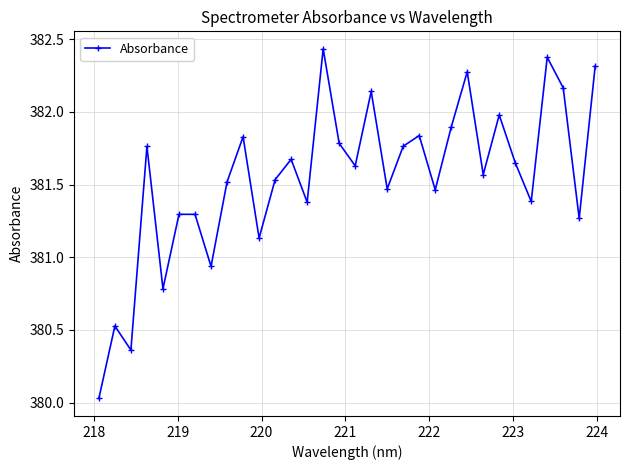

How many data points are less than 381?

5